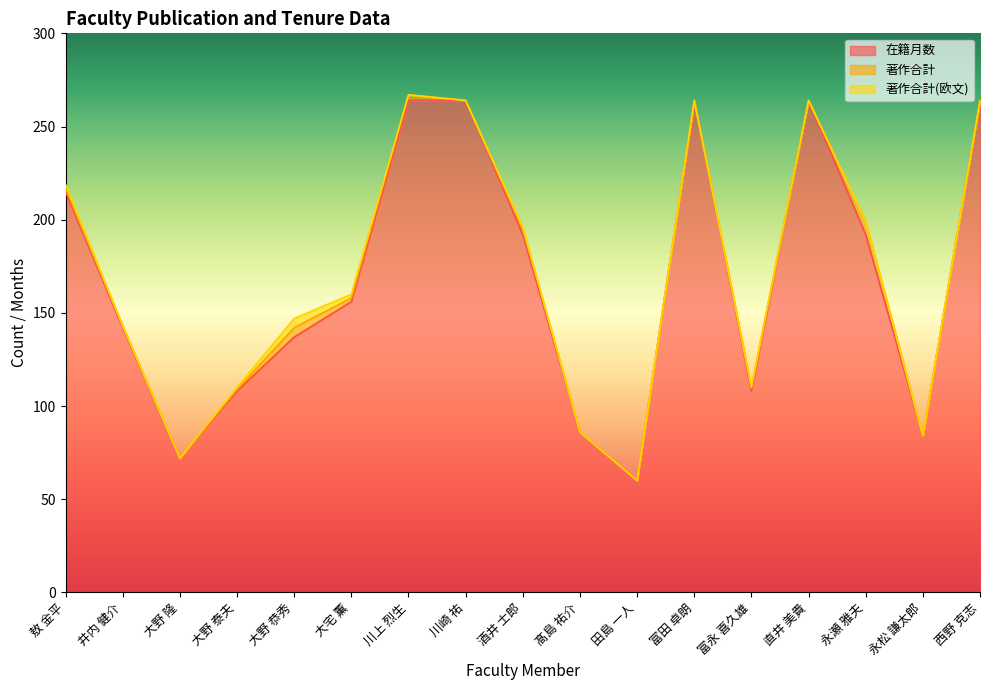

Which category has the highest value in the 在籍月数 series?

川上 烈生